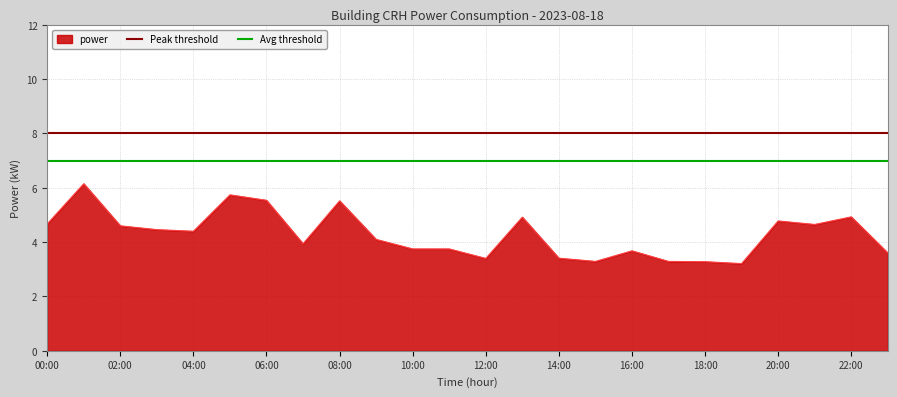

What is the maximum value for power?

6.2